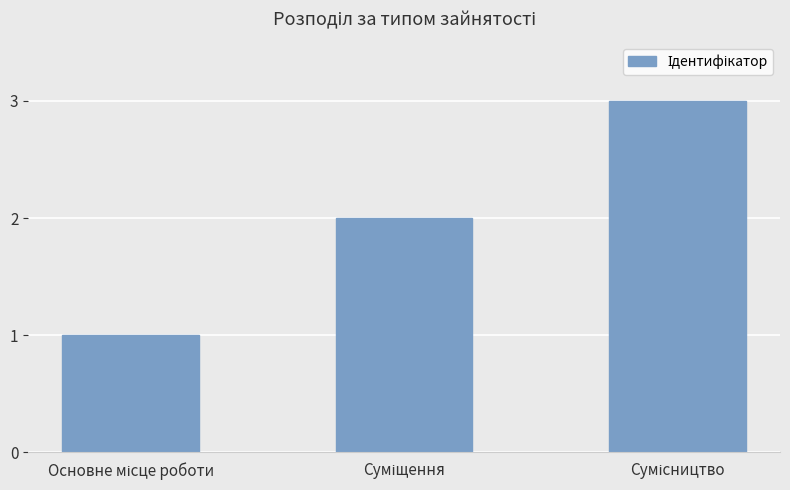

Count the number of categories in the chart.

3